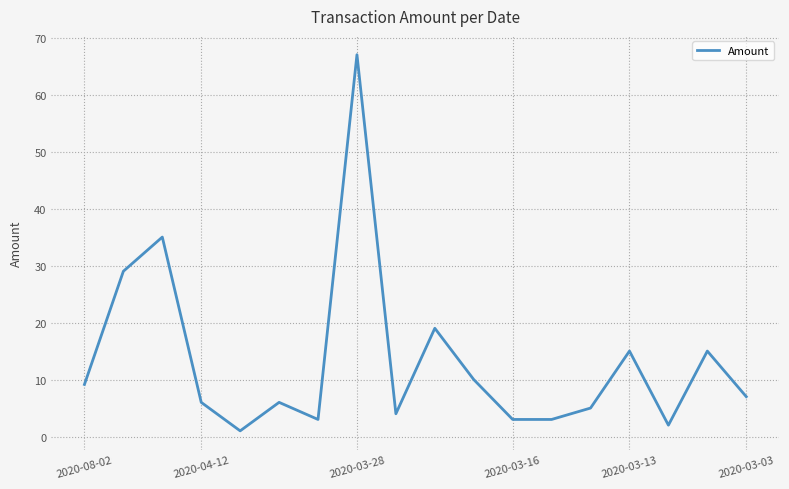

What is the difference between the maximum and minimum values?

66.0